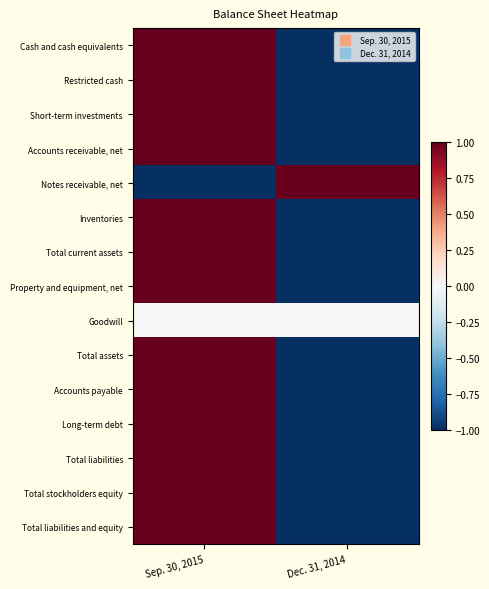

Reading right to left, list all the values displayed in this chart.

Cash and cash equivalents: Dec. 31, 2014=-1.0	Sep. 30, 2015=1.0
Restricted cash: Dec. 31, 2014=-1.0	Sep. 30, 2015=1.0
Short-term investments: Dec. 31, 2014=-1.0	Sep. 30, 2015=1.0
Accounts receivable, net: Dec. 31, 2014=-1.0	Sep. 30, 2015=1.0
Notes receivable, net: Dec. 31, 2014=1.0	Sep. 30, 2015=-1.0
Inventories: Dec. 31, 2014=-1.0	Sep. 30, 2015=1.0
Total current assets: Dec. 31, 2014=-1.0	Sep. 30, 2015=1.0
Property and equipment, net: Dec. 31, 2014=-1.0	Sep. 30, 2015=1.0
Goodwill: Dec. 31, 2014=0.0	Sep. 30, 2015=0.0
Total assets: Dec. 31, 2014=-1.0	Sep. 30, 2015=1.0
Accounts payable: Dec. 31, 2014=-1.0	Sep. 30, 2015=1.0
Long-term debt: Dec. 31, 2014=-1.0	Sep. 30, 2015=1.0
Total liabilities: Dec. 31, 2014=-1.0	Sep. 30, 2015=1.0
Total stockholders equity: Dec. 31, 2014=-1.0	Sep. 30, 2015=1.0
Total liabilities and equity: Dec. 31, 2014=-1.0	Sep. 30, 2015=1.0